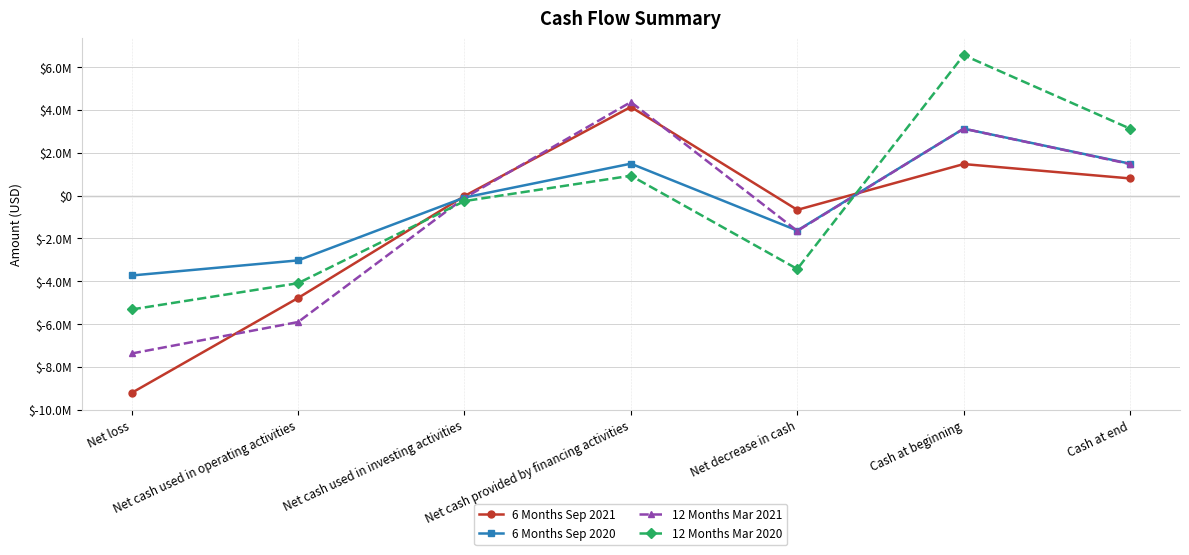

What is the difference between the 6 Months Sep 2020 values at Cash at end and Net cash provided by financing activities?

840